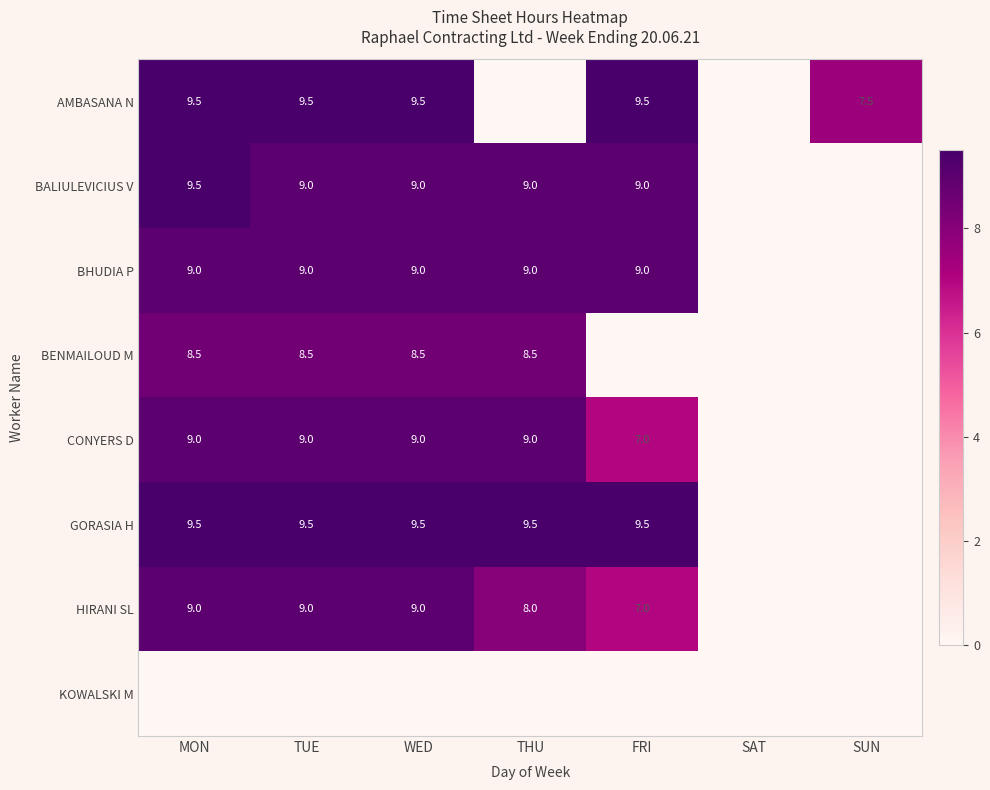

Is the value of GORASIA H at THU greater than the value of BHUDIA P at TUE?

Yes